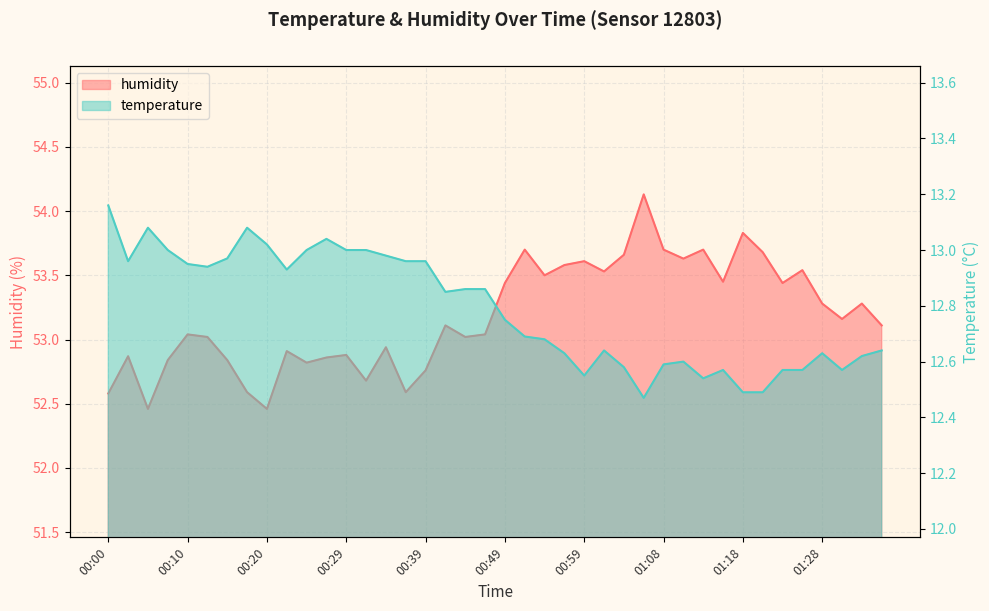

What is the approximate value of humidity at 01:35?

53.1